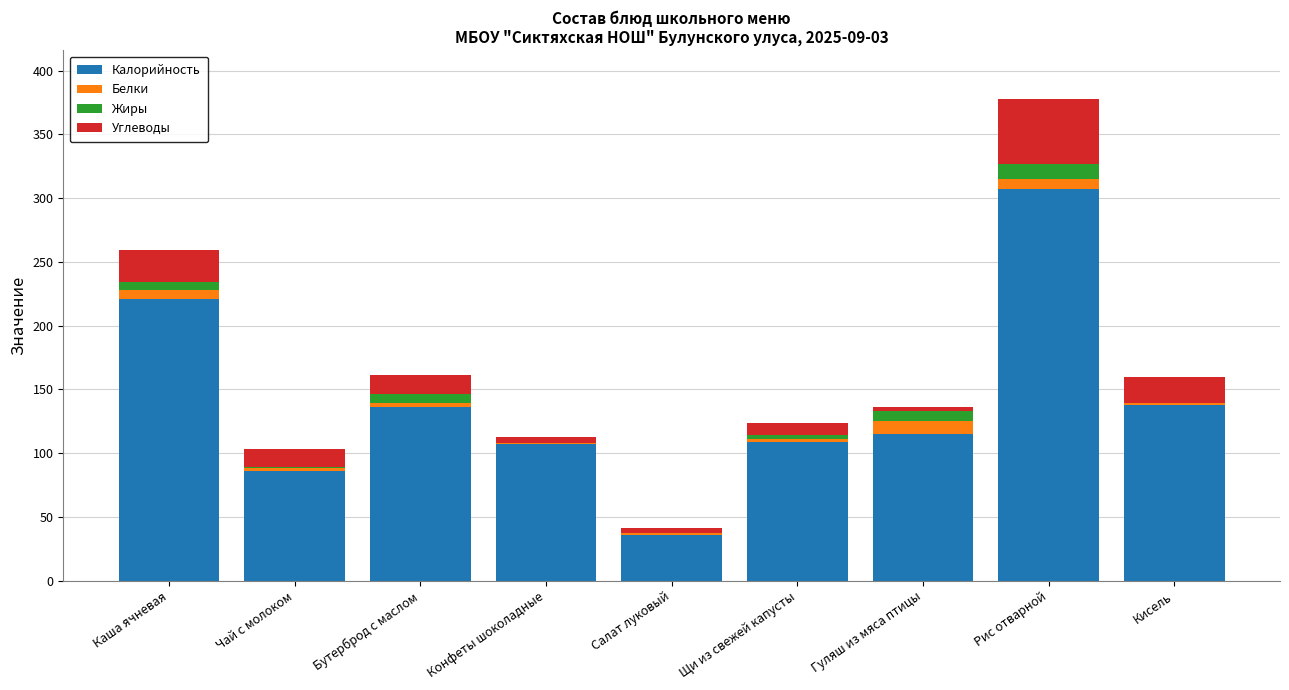

Is it true that Калорийность equals 138 at Кисель?

True